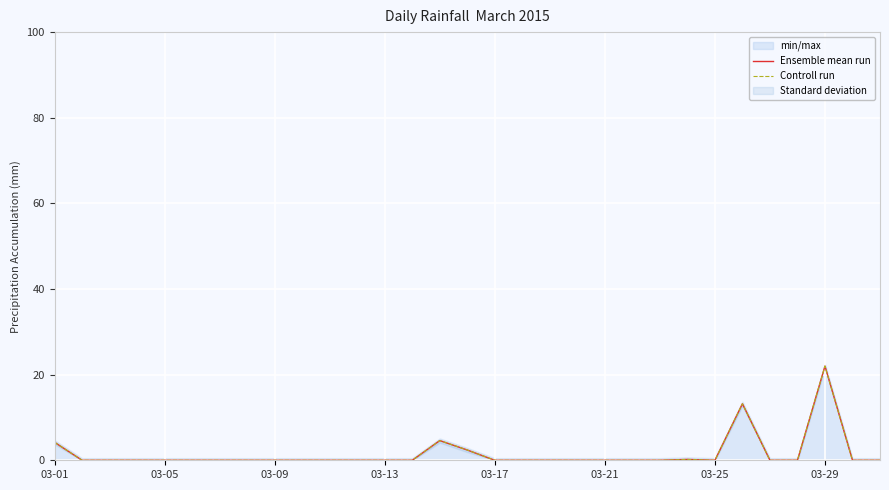

Which has a higher value, 25 or 13?

25